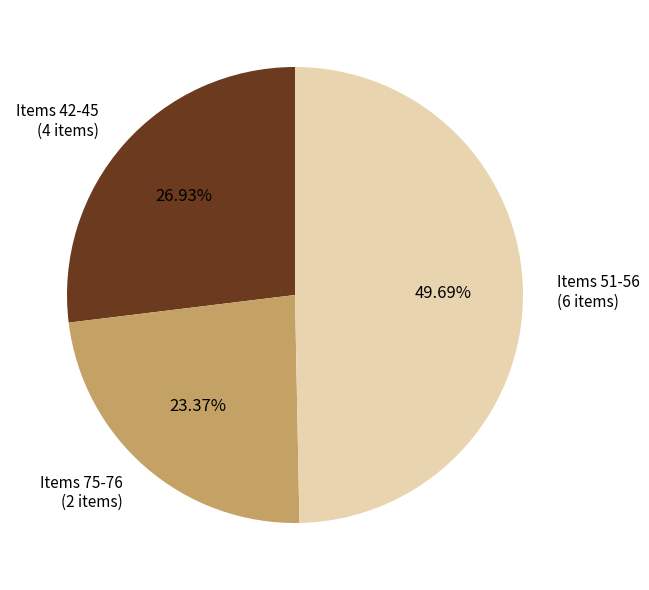

To the nearest percent, what is the average slice percentage?

33%